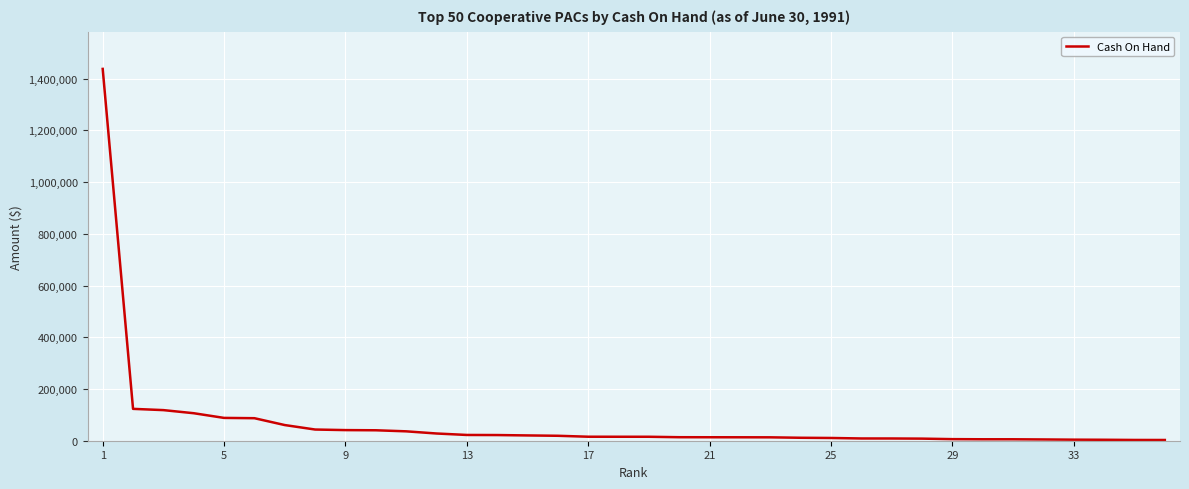

What is the difference between the maximum and minimum values?

1434548